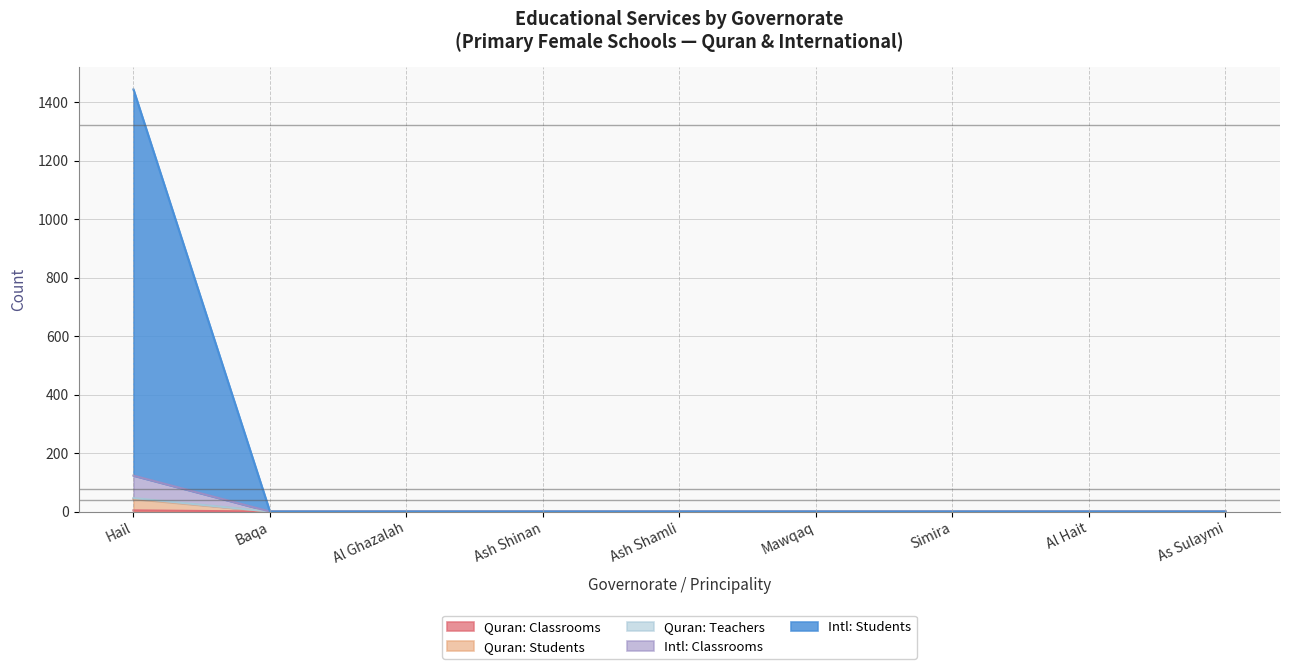

Reading right to left, transcribe all the data shown in this chart.

Quran: Classrooms: 0	0	0	0	0	0	0	0	4
Quran: Students: 0	0	0	0	0	0	0	0	46
Quran: Teachers: 0	0	0	0	0	0	0	0	43
Intl: Classrooms: 0	0	0	0	0	0	0	0	123
Intl: Students: 0	0	0	0	0	0	0	0	1444